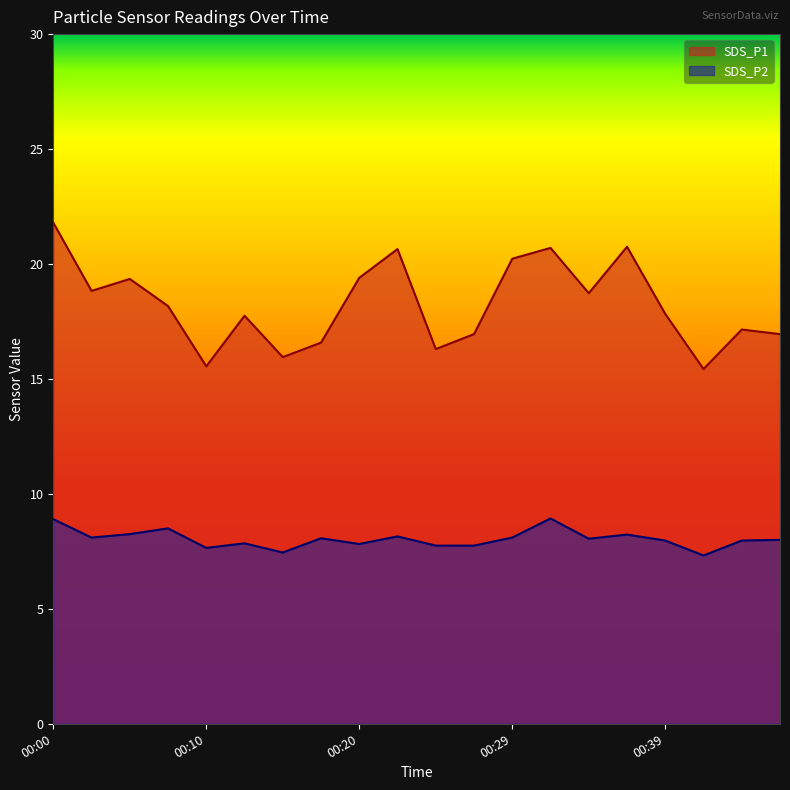

Reading left to right, extract all data points from this chart.

SDS_P1: 21.8	18.8	19.4	18.2	15.6	17.8	15.9	16.6	19.4	20.6	16.3	16.9	20.2	20.7	18.7	20.8	17.8	15.4	17.1	16.9
SDS_P2: 8.9	8.1	8.2	8.5	7.7	7.8	7.5	8.1	7.8	8.2	7.8	7.8	8.1	8.9	8.1	8.2	8.0	7.3	8.0	8.0